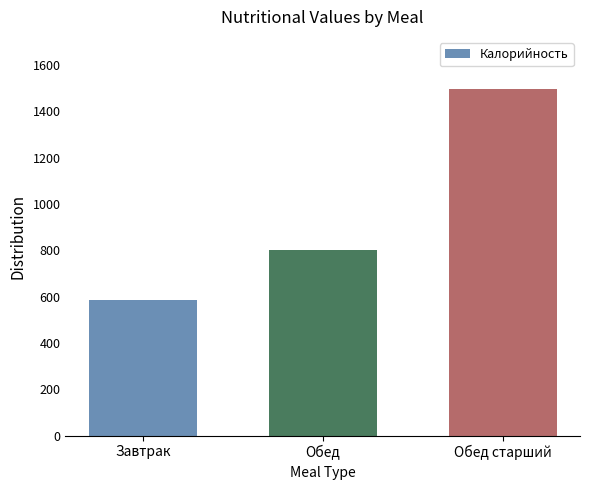

At which category does the chart reach its minimum across all series?

Завтрак